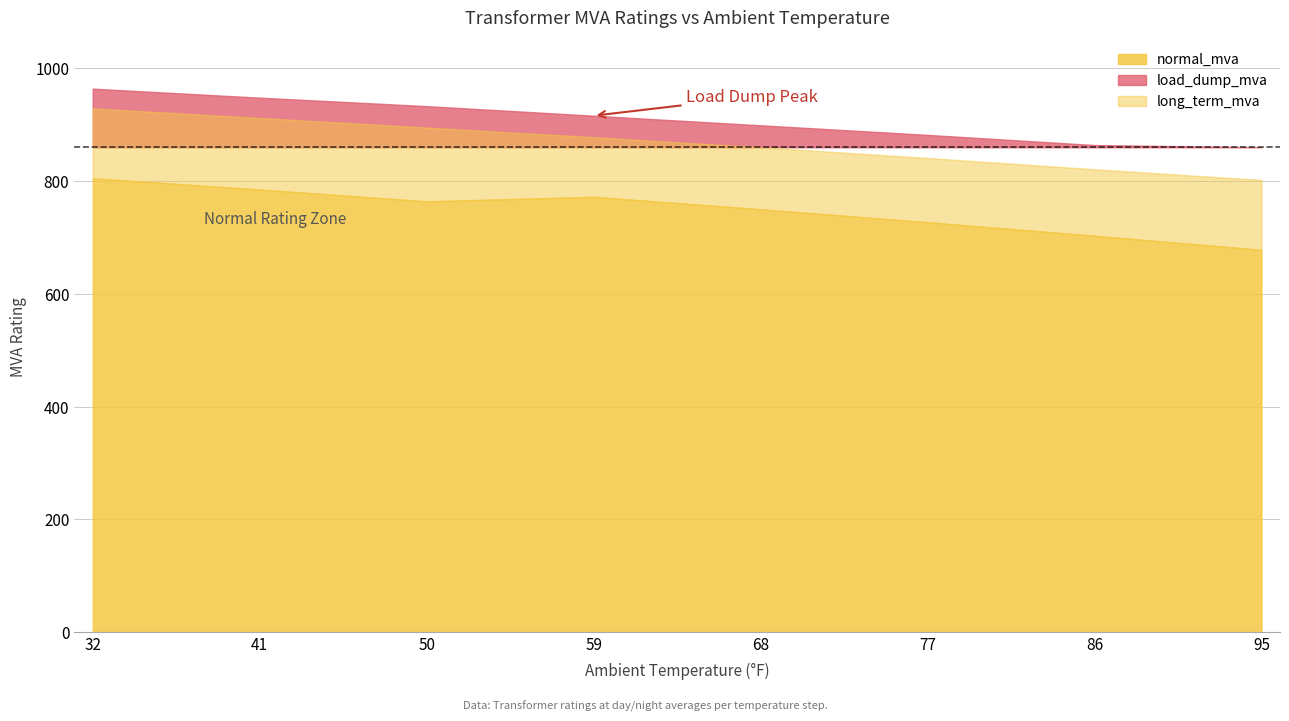

What value does the long_term_mva series have at 95?

802